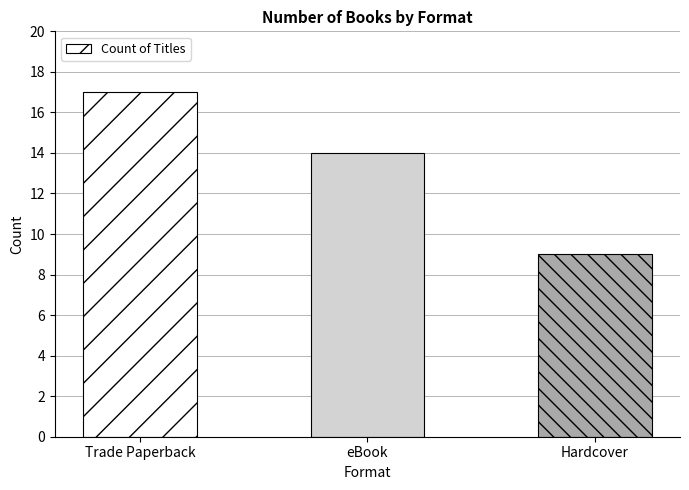

List the labels in order of value, smallest first.

Hardcover, eBook, Trade Paperback